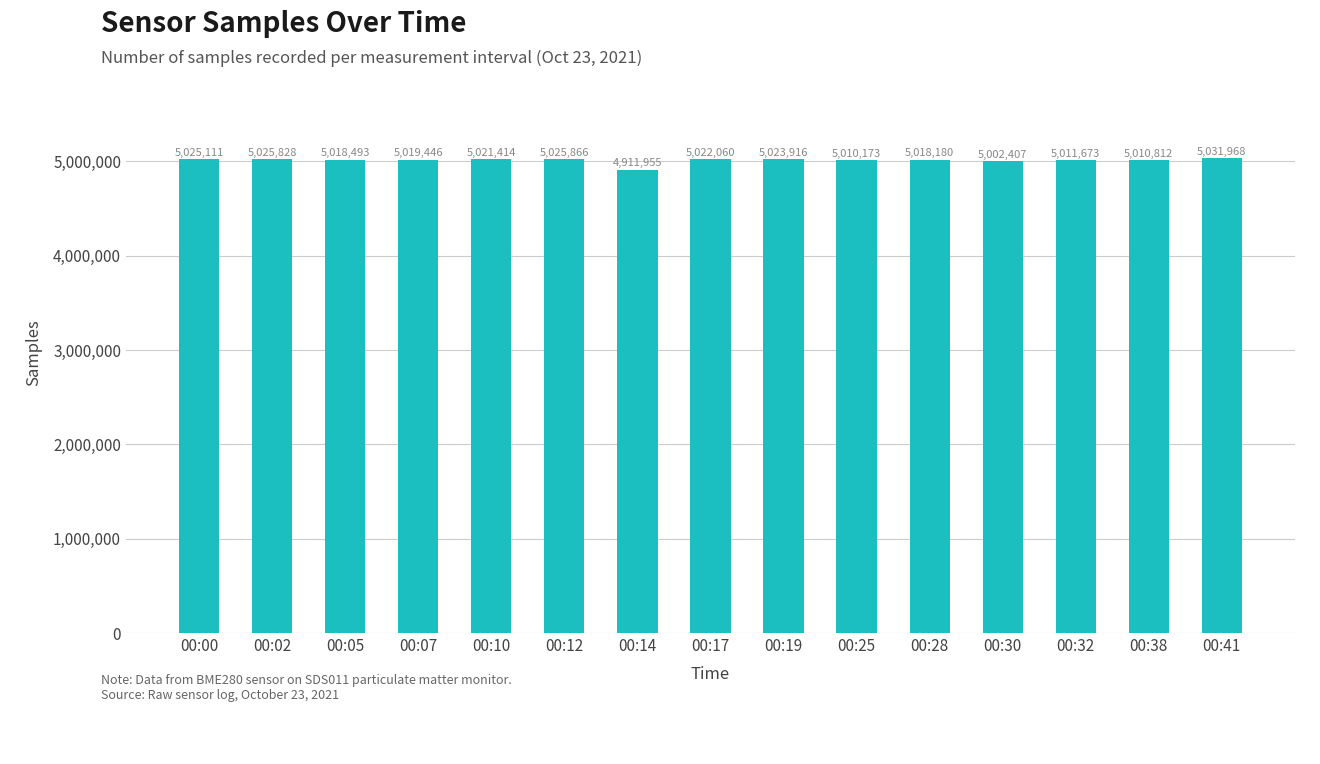

Is it true that the value at 00:02 is 5025828?

True